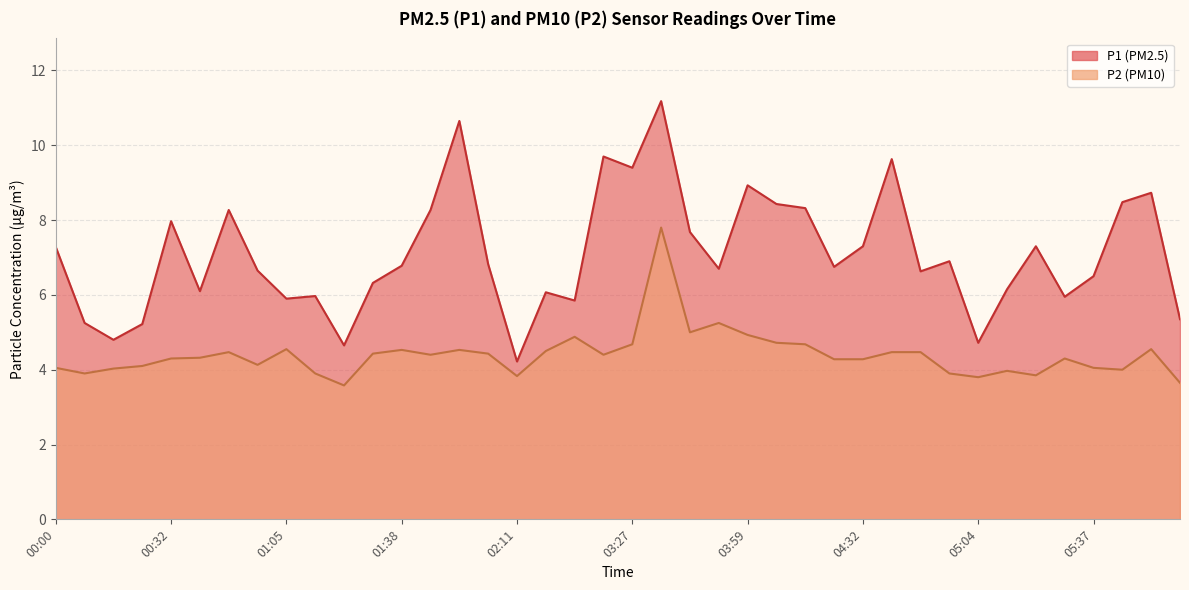

At which label does P1 reach its minimum?

02:11